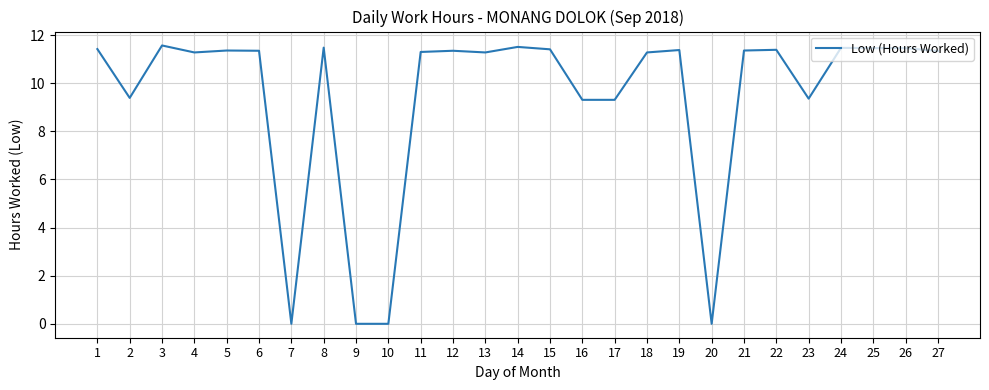

True or false: the data shows 9.4 at 2.

True